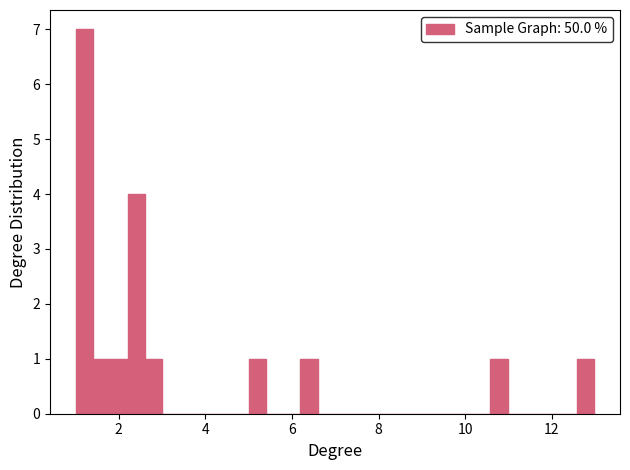

Around what value on the x-axis is the tallest bar? Give the approximate position of its centre, as read against the axis.

1.2